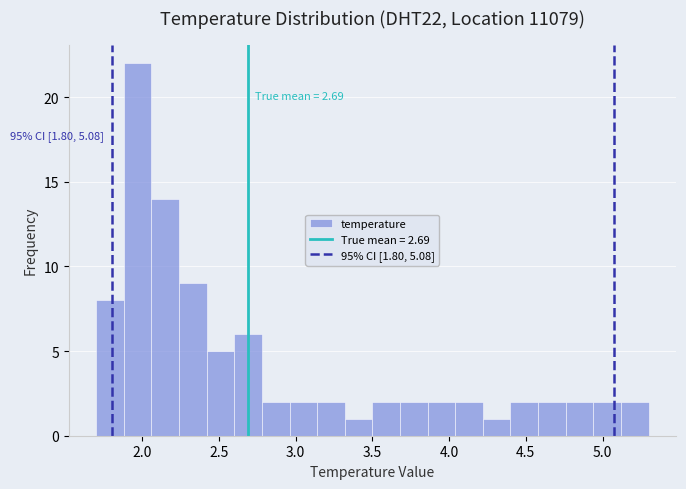

Read against the x-axis, roughly where is the centre of the tallest bar?

1.95